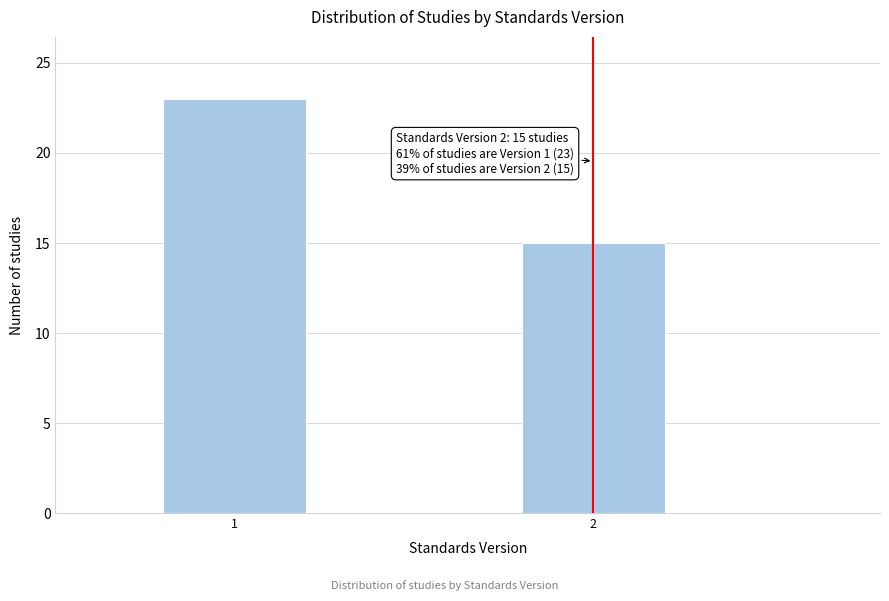

Reading left to right, transcribe all the data shown in this chart.

1=23	2=15